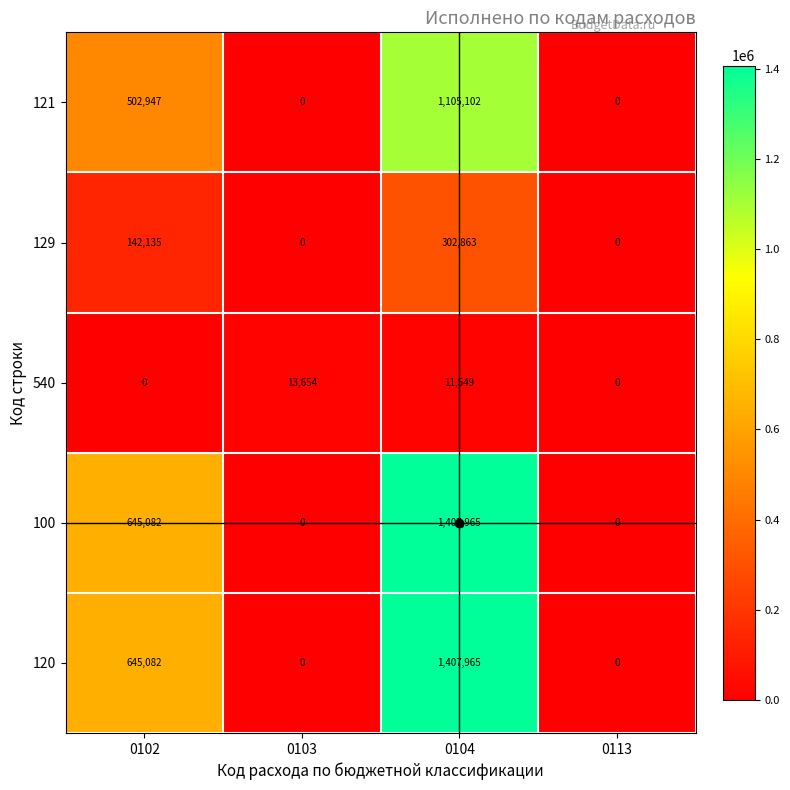

What is the spread (max minus min) of values at 0102?

645082